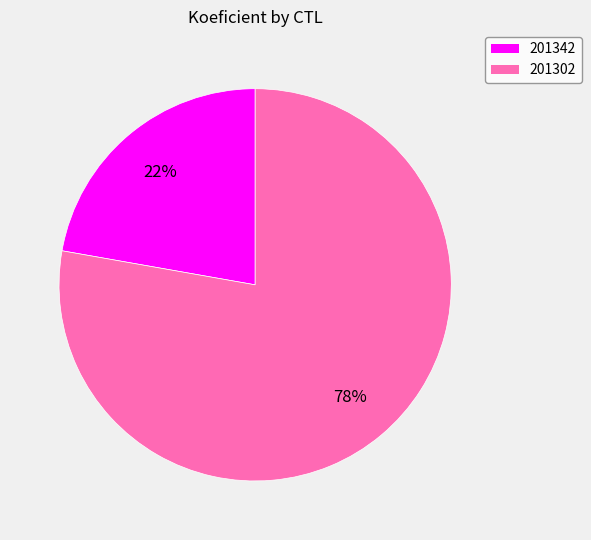

Does any single category account for the majority?

Yes